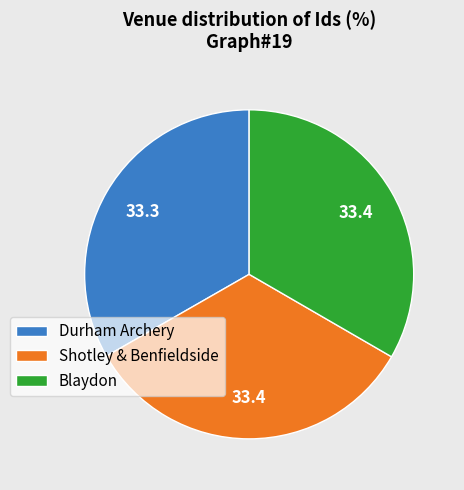

True or false: Shotley & Benfieldside accounts for 39% of the total.

False